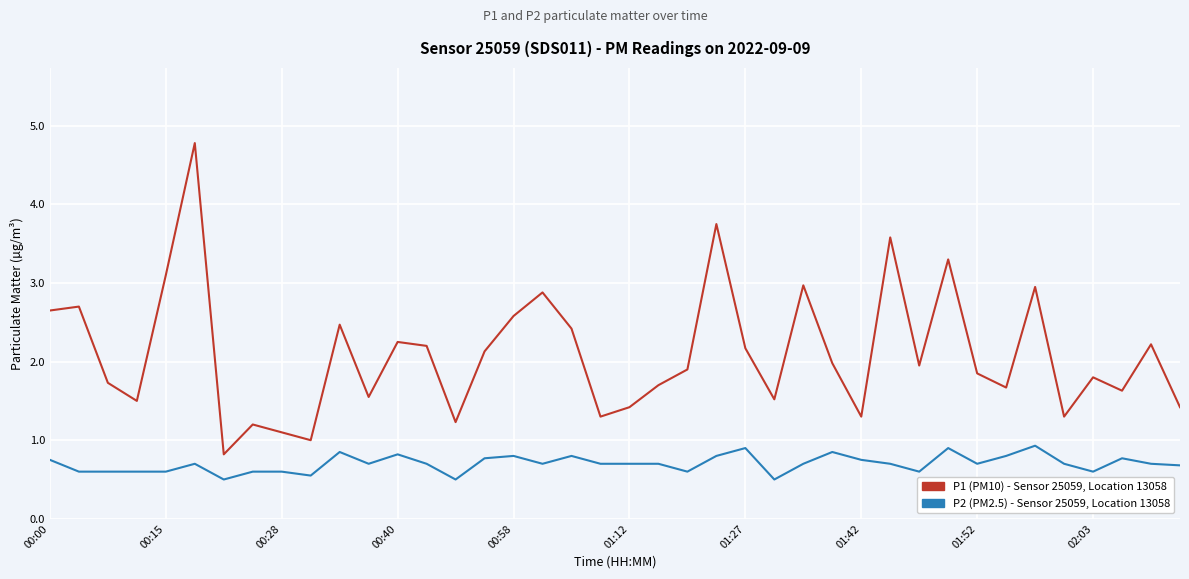

What is the greatest value displayed?

4.8